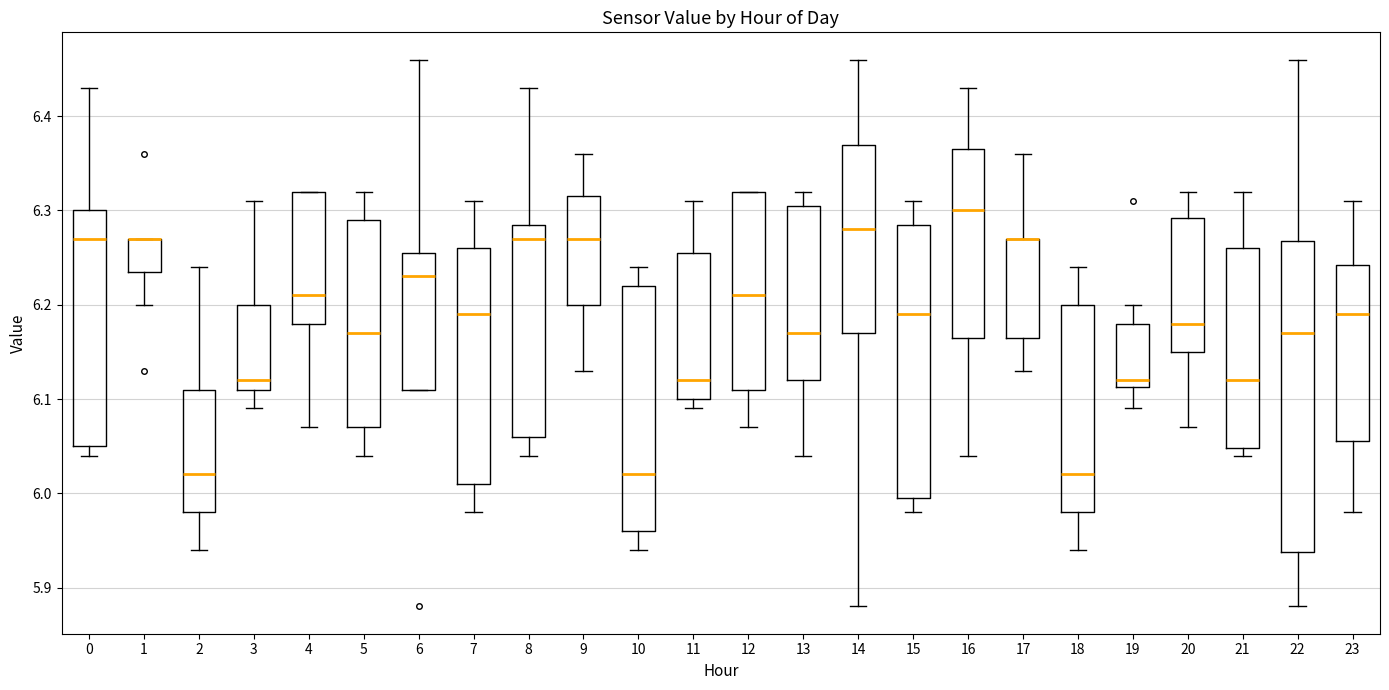

Where is the upper edge of the box at x = 12 on the y-axis? The values are not printed on the chart, so give them approximately, as read against the axis.

6.32